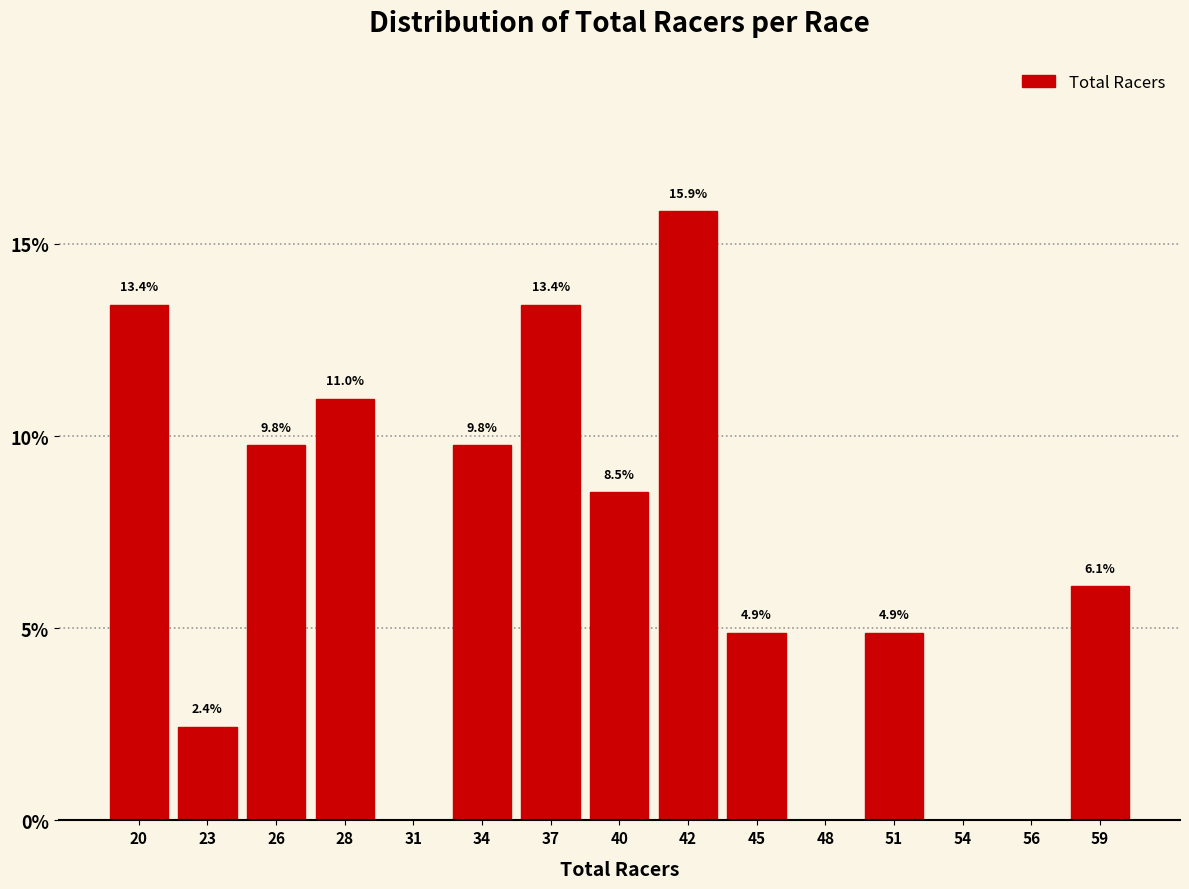

Reading right to left, what are all the values shown in this chart?

59=6.1	56=0.0	54=0.0	51=4.9	48=0.0	45=4.9	42=15.9	40=8.5	37=13.4	34=9.8	31=0.0	28=11.0	26=9.8	23=2.4	20=13.4